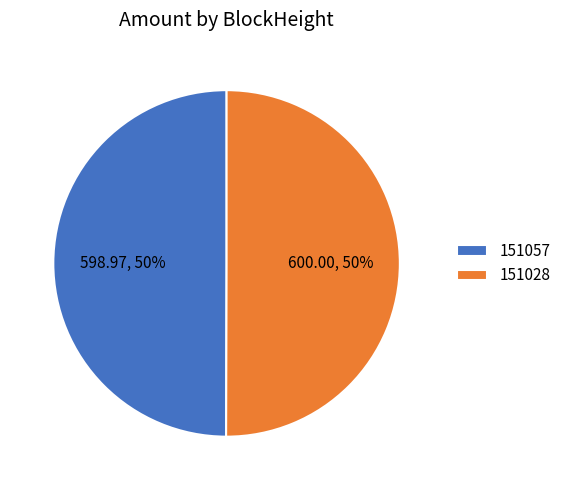

To the nearest percent, what portion does 151057 represent?

50%